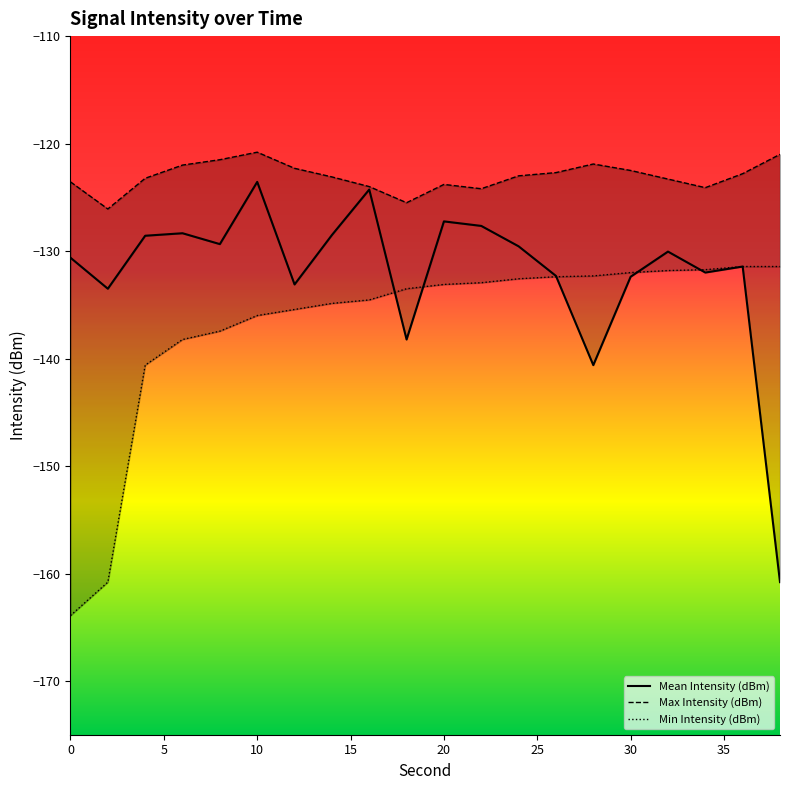

True or false: Mean Intensity (dBm) and Max Intensity (dBm) intersect in this chart.

False